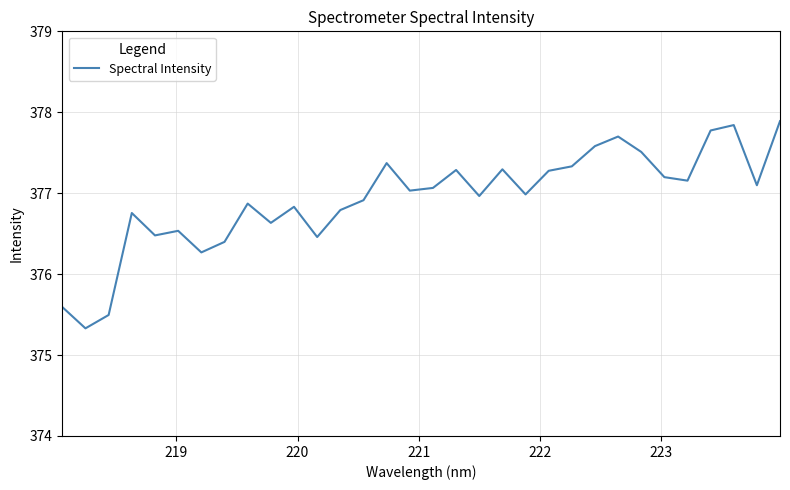

What is the maximum value shown in the chart?

377.9